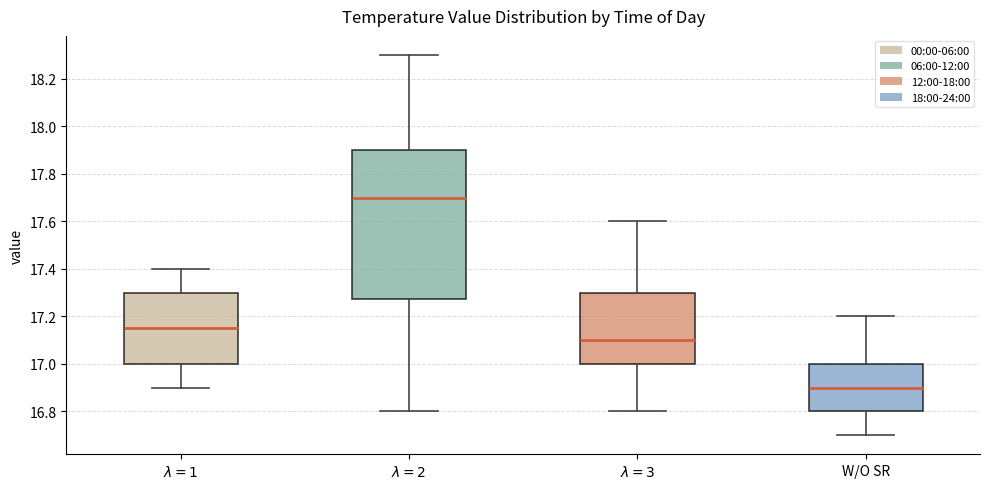

Where does the lower whisker of the box for $\lambda=1$ end on the y-axis? The values are not printed on the chart, so give them approximately, as read against the axis.

16.90